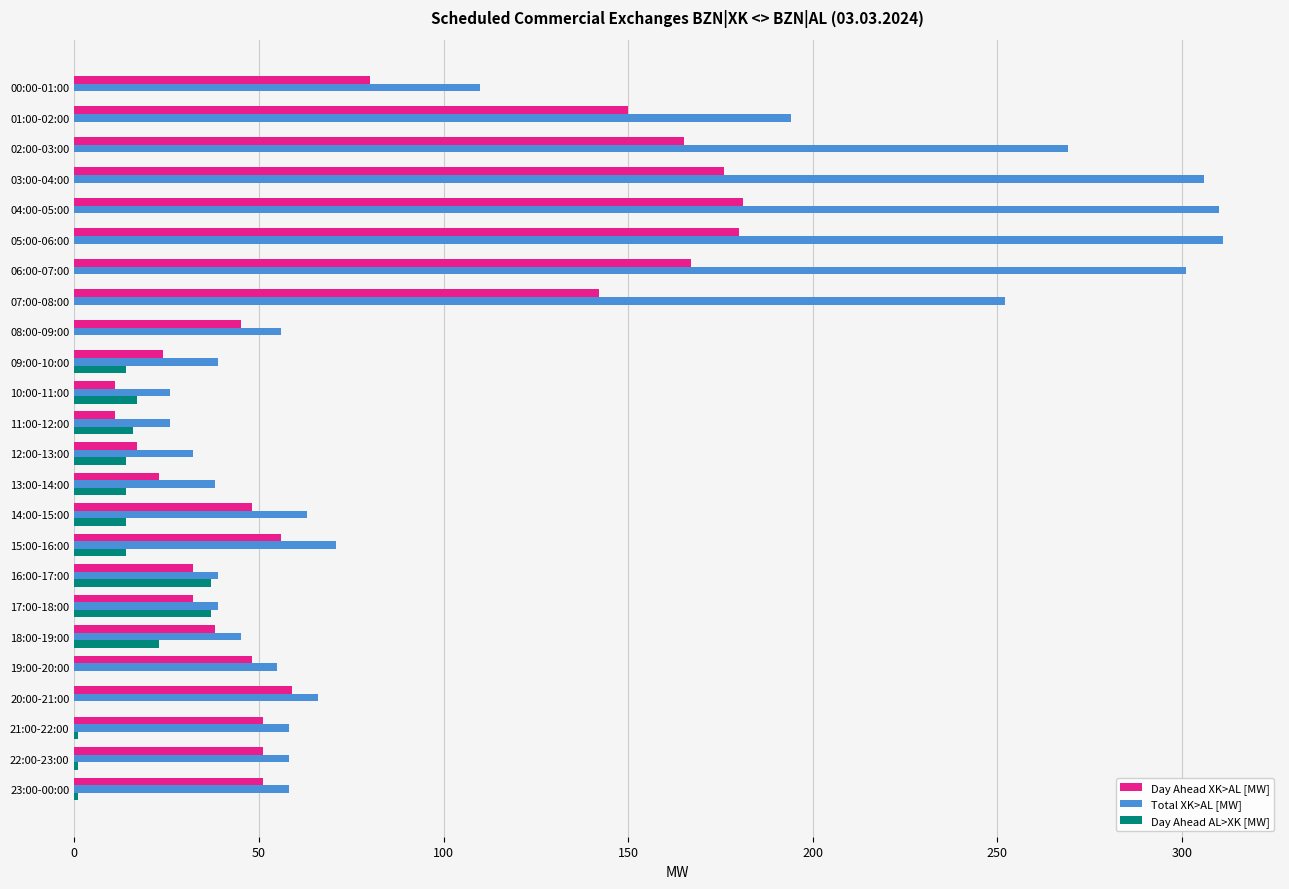

Count the number of categories in the chart.

24